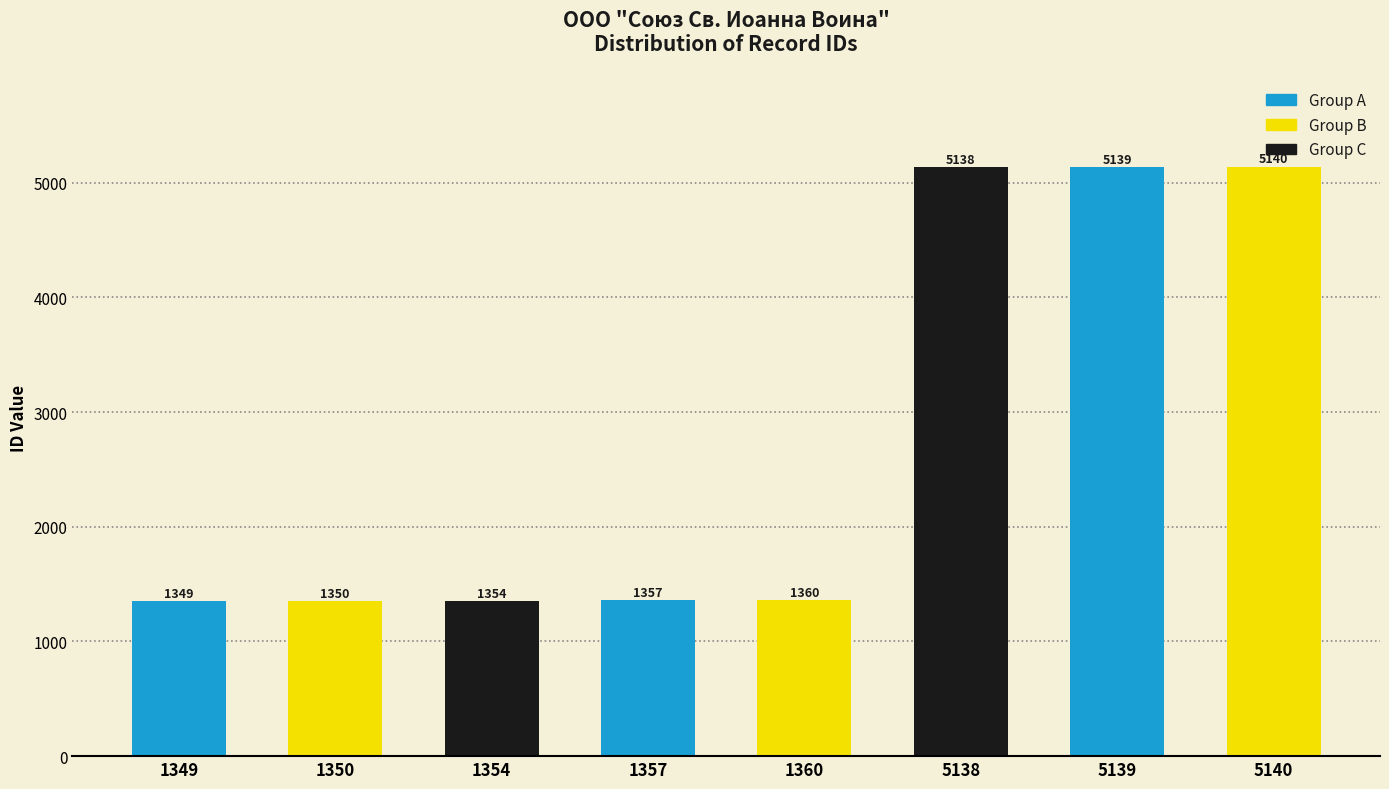

Reading right to left, list all the values displayed in this chart.

5140	5139	5138	1360	1357	1354	1350	1349